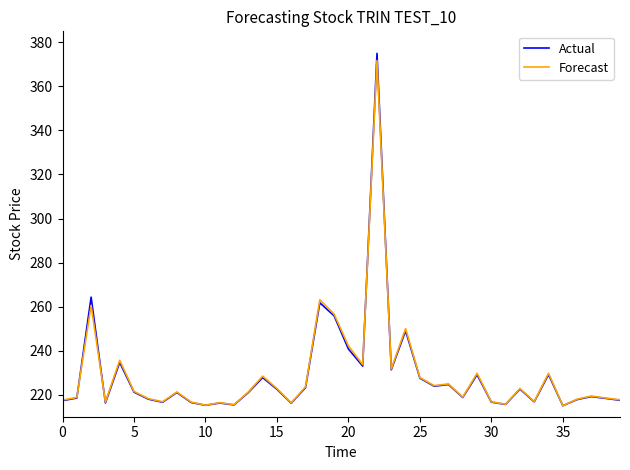

Which series has the widest spread of values?

Actual